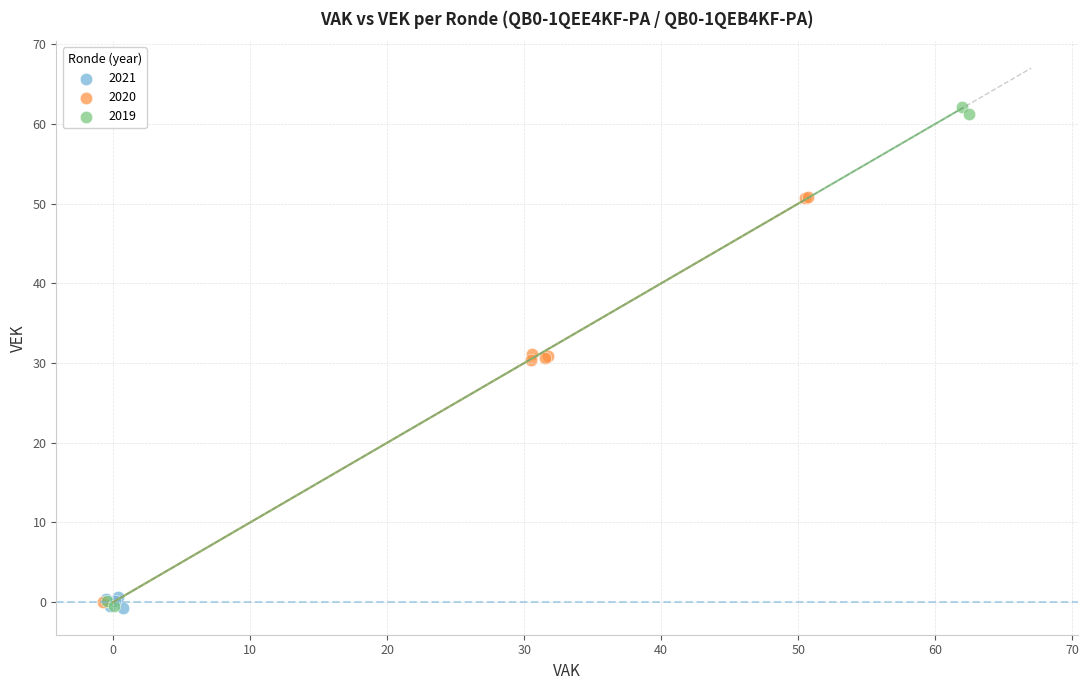

Which series contains the highest Y value?

2019